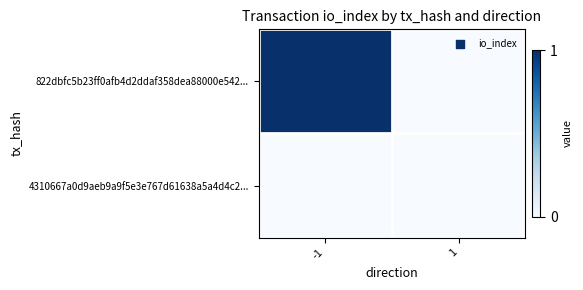

What is the maximum value shown in the chart?

1